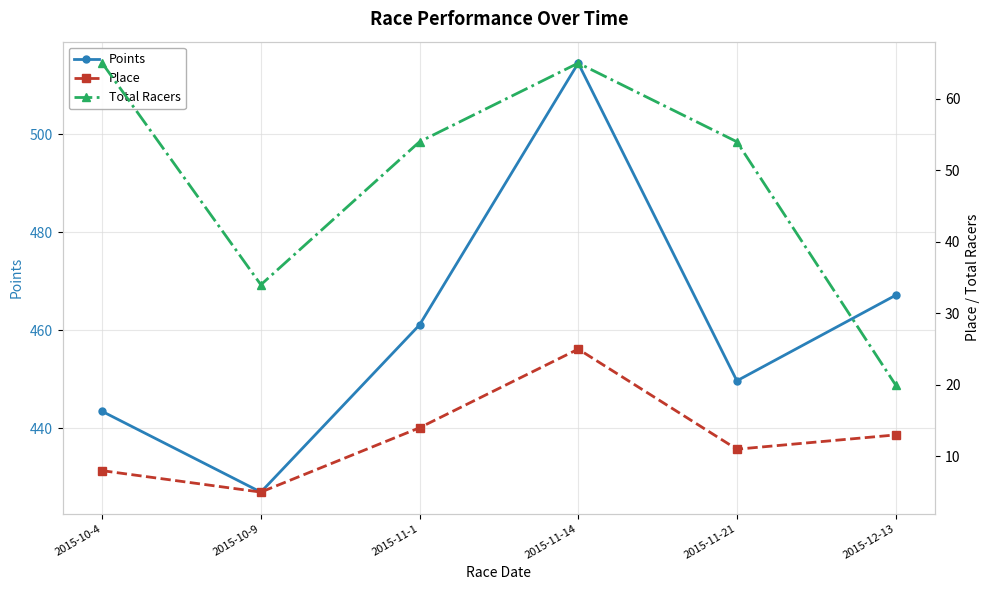

Where does the Place series first go above 13?

2015-11-1